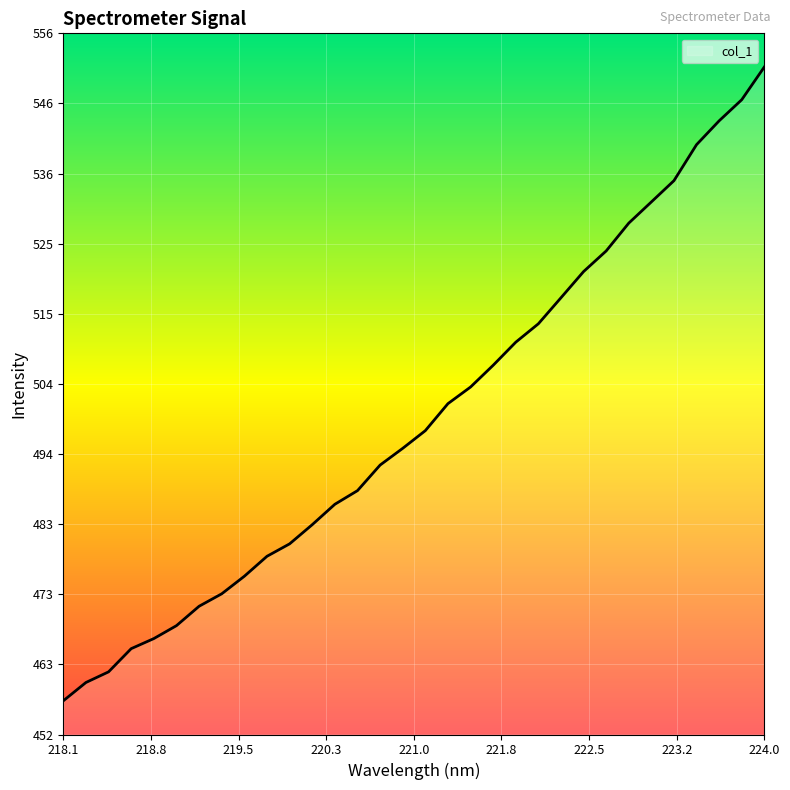

What is the difference between the maximum and minimum values?

94.1